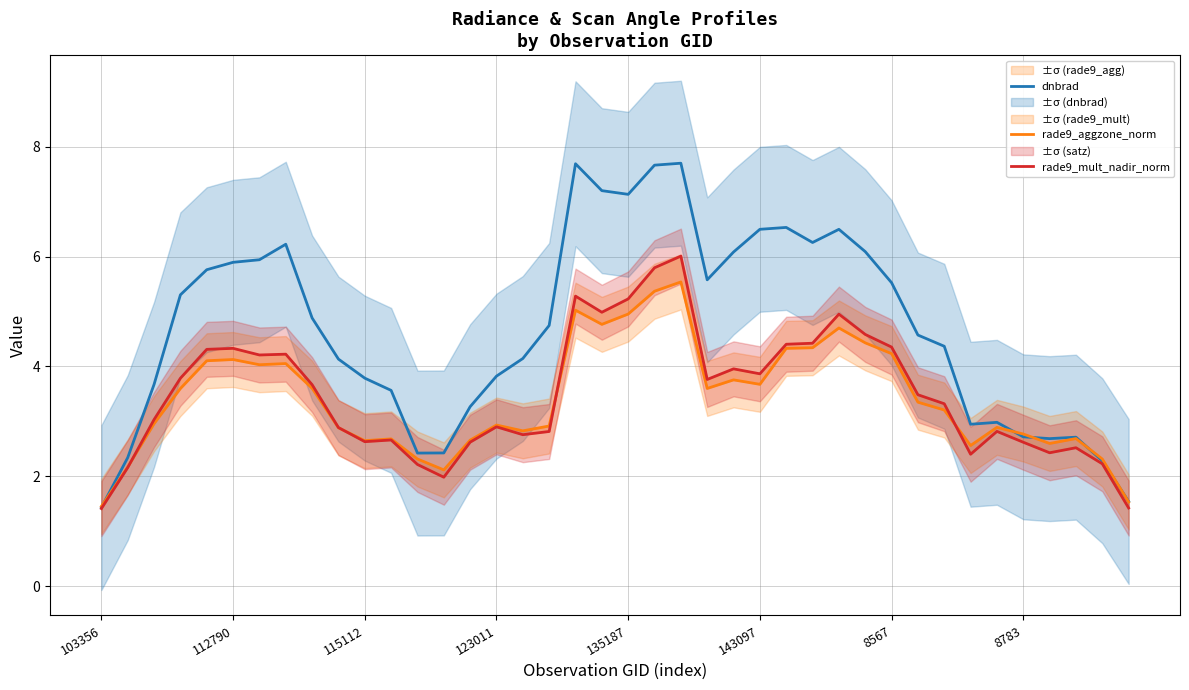

The value of dnbrad at 115112 is 3.8. True or false?

True